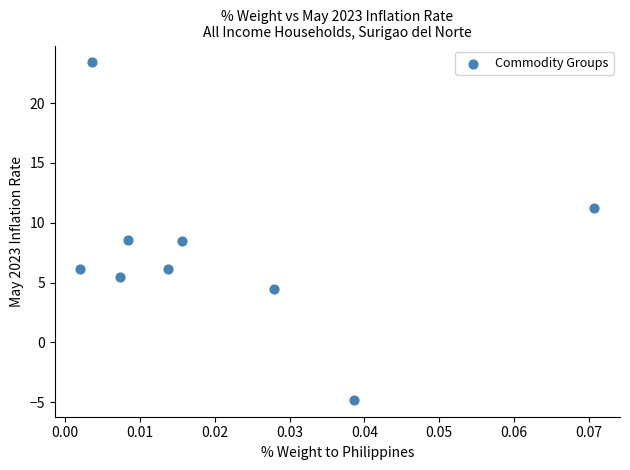

What is the range of Y values (max minus min)?

28.2